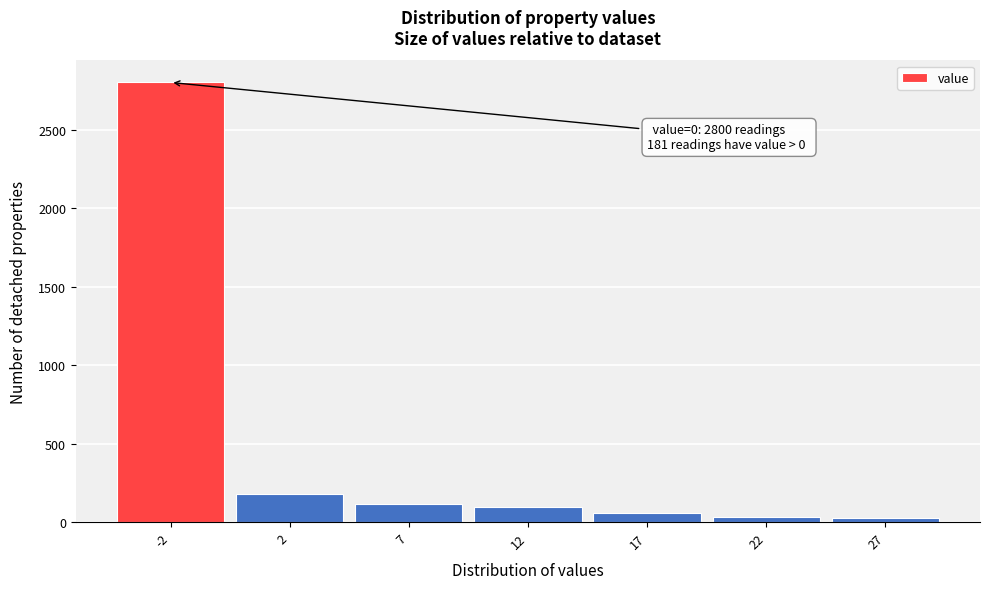

What is the ratio of the value at -2 to the value at 7?

24.3